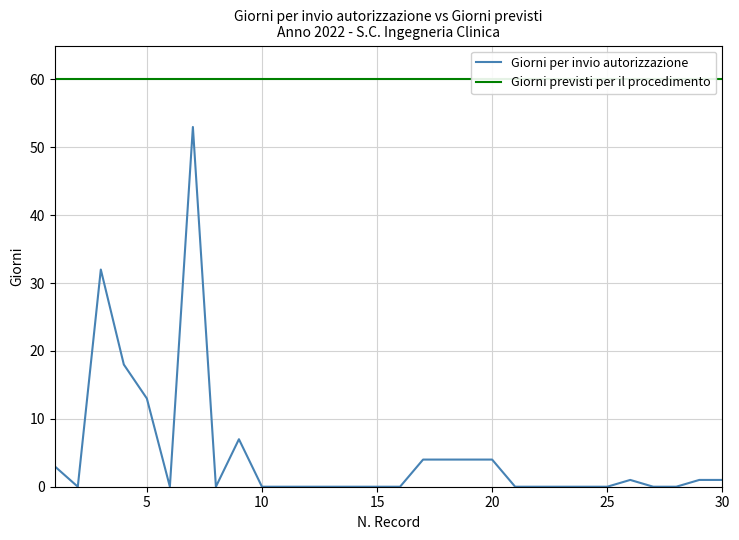

True or false: Giorni previsti per il procedimento and Giorni per invio autorizzazione cross at least once.

False